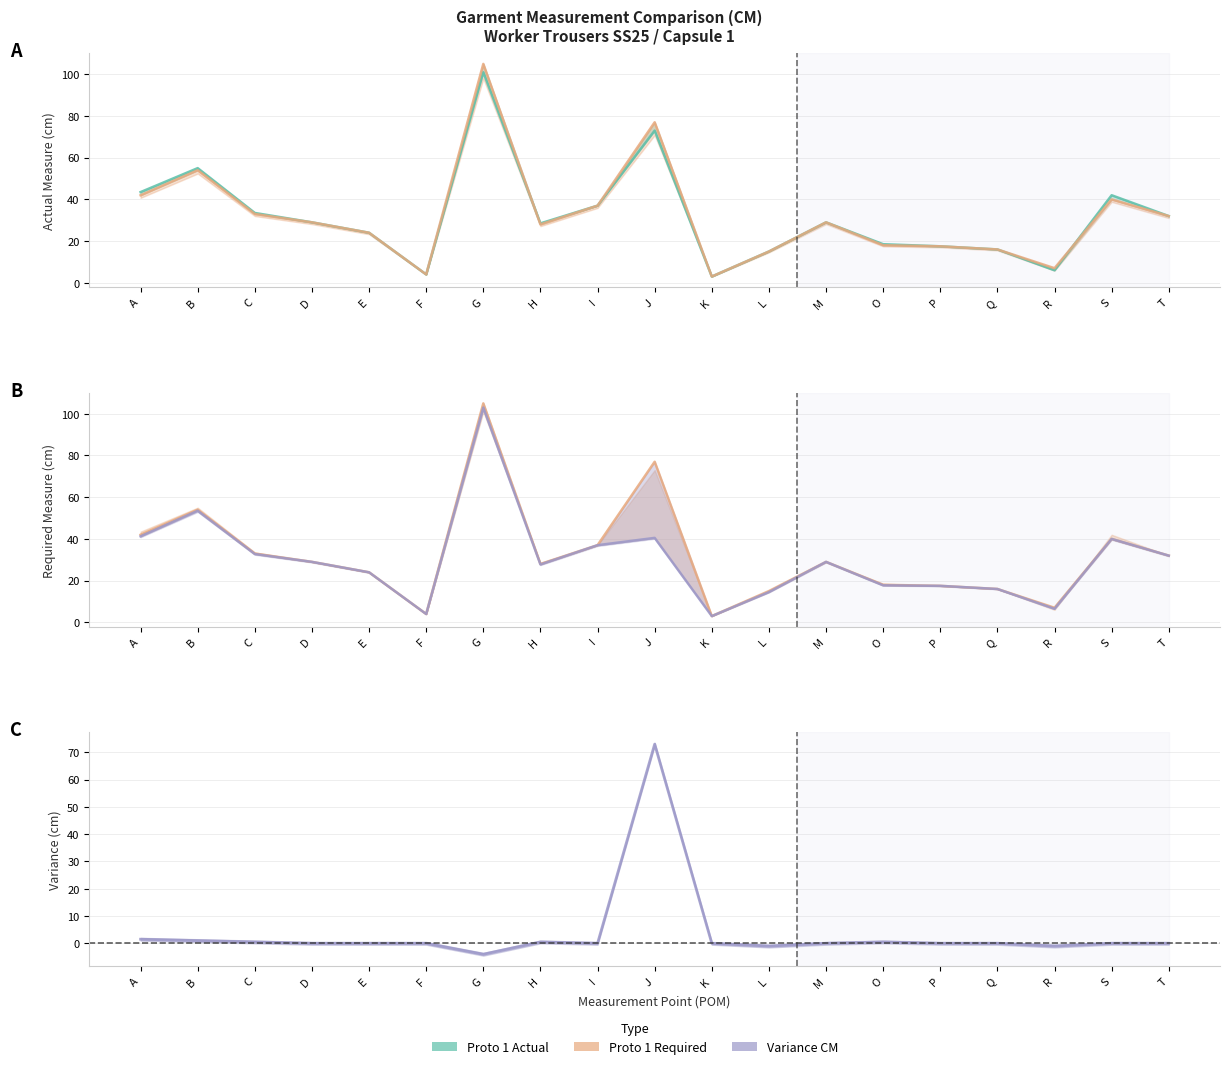

Does the chart display data point markers on the line(s)?

No